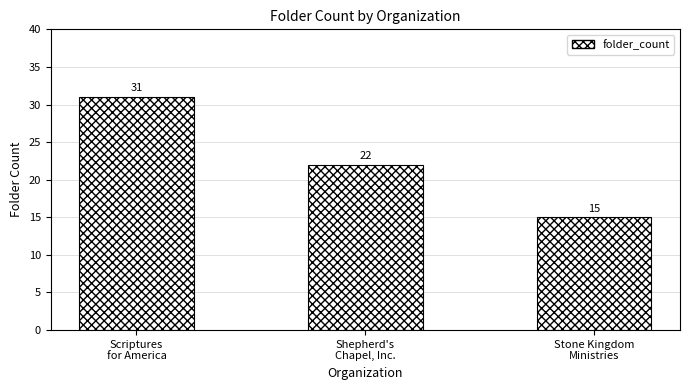

Reading right to left, transcribe all the data shown in this chart.

Stone Kingdom
Ministries=15	Shepherd's
Chapel, Inc.=22	Scriptures
for America=31